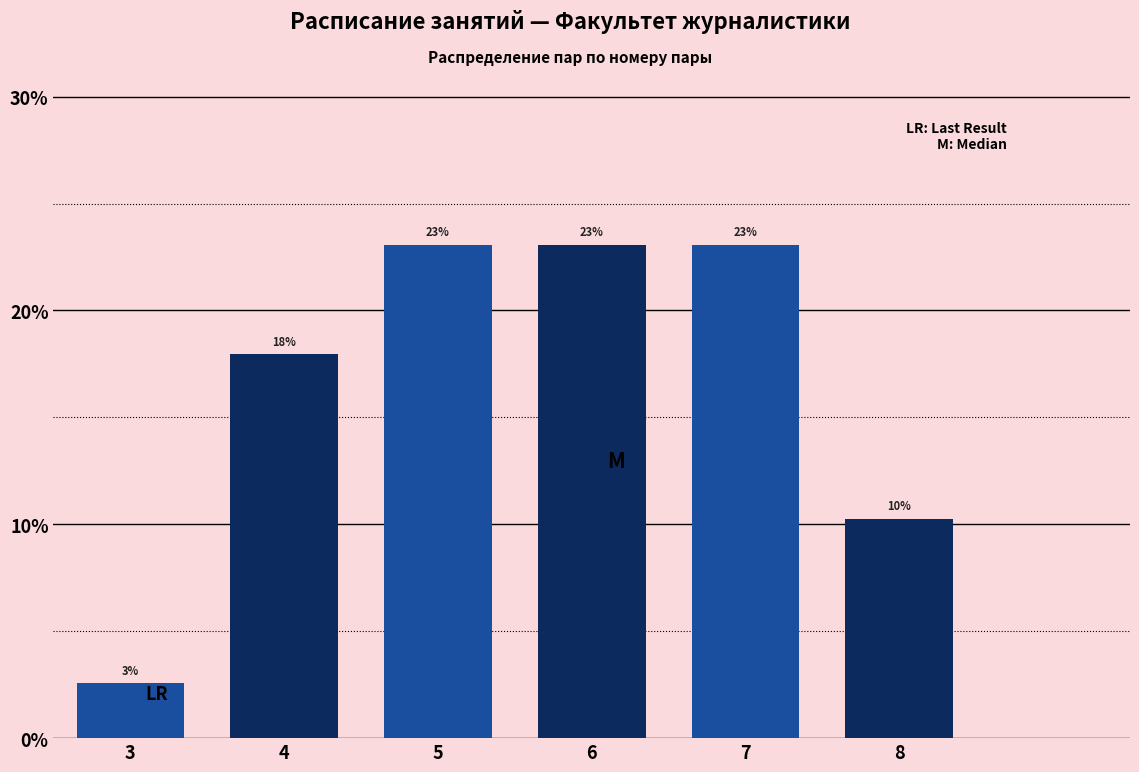

Is it true that the value at 7 is 7.3?

False